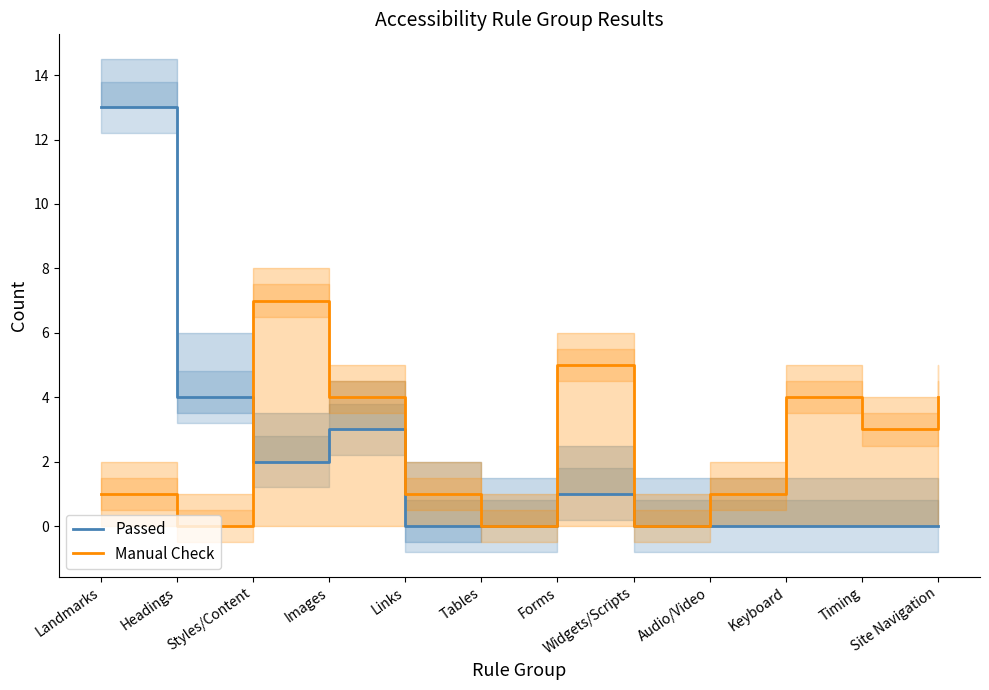

After their last crossing, which series has the higher values: Manual Check or Passed?

Manual Check